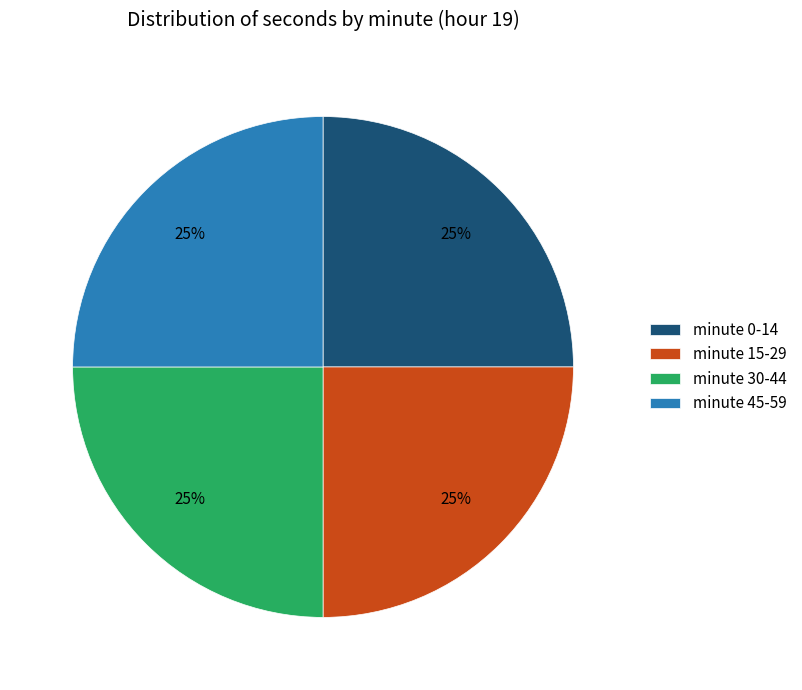

To the nearest percent, what is the average slice percentage?

25%